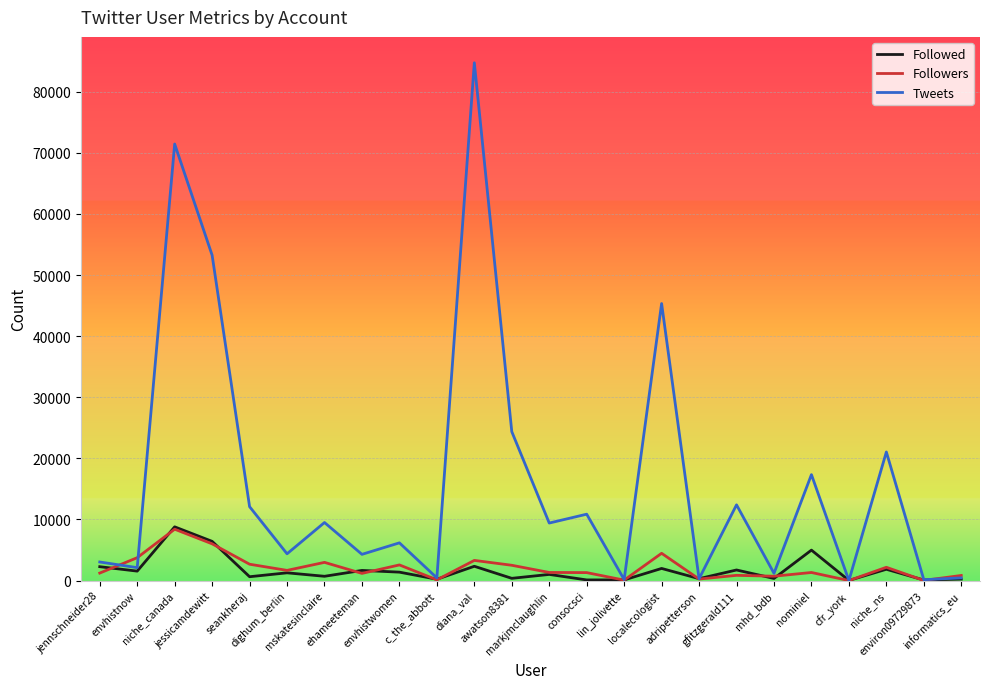

Rank the series by their maximum value, from lowest to highest.

Followers, Followed, Tweets